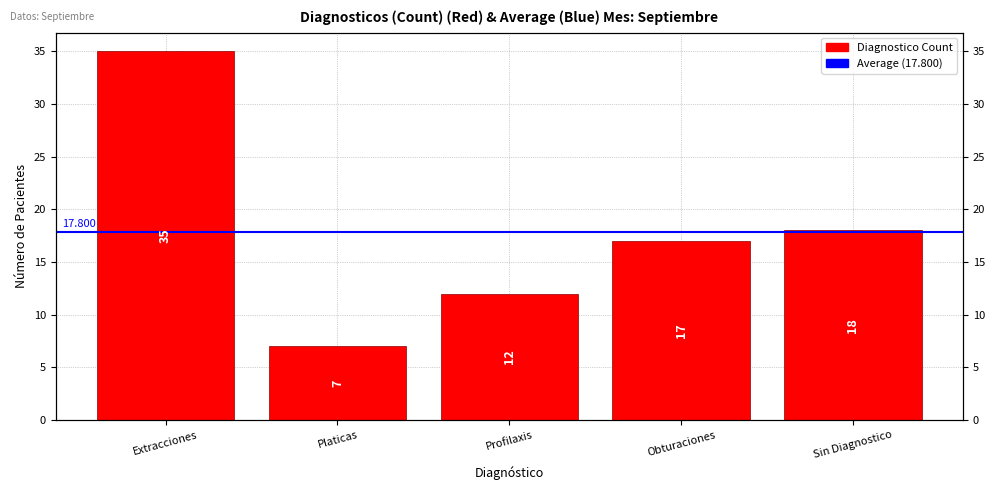

What is the minimum value shown in the chart?

7